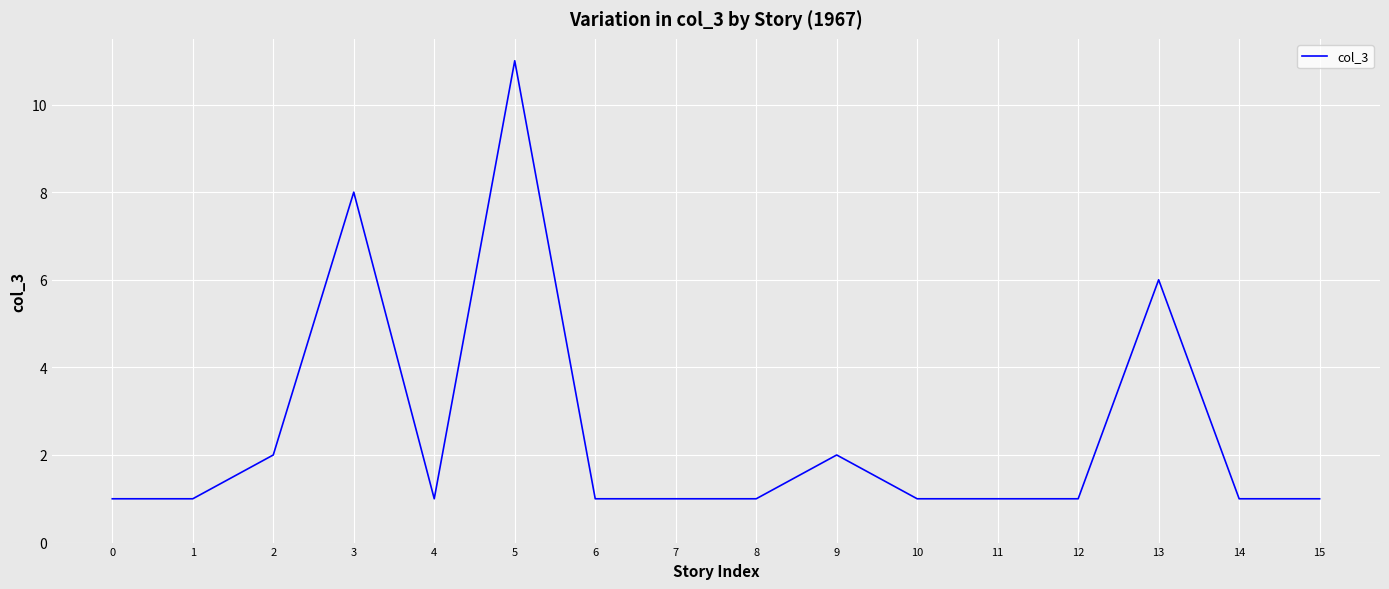

Count the values in the range 1 to 2.

13